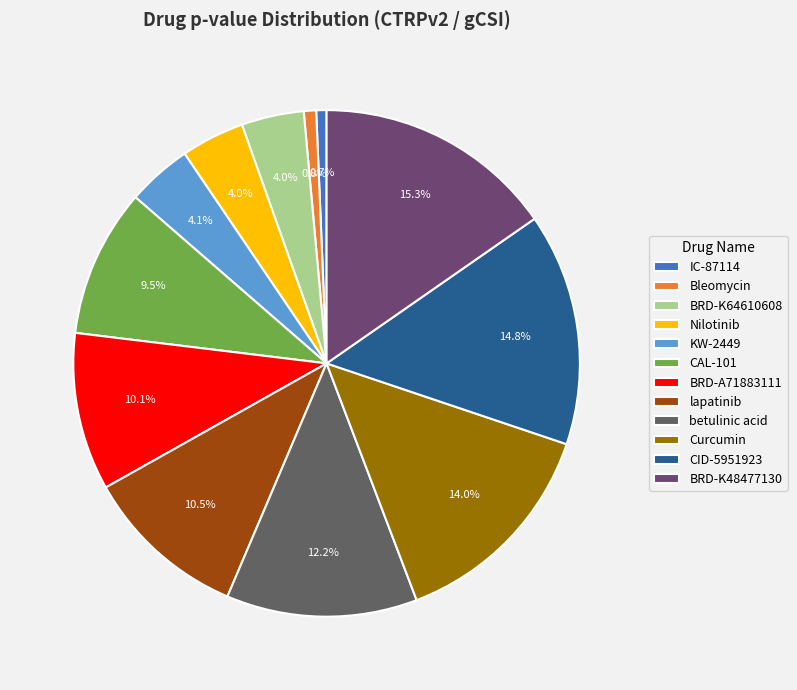

Is it true that betulinic acid is 12% of the pie?

True